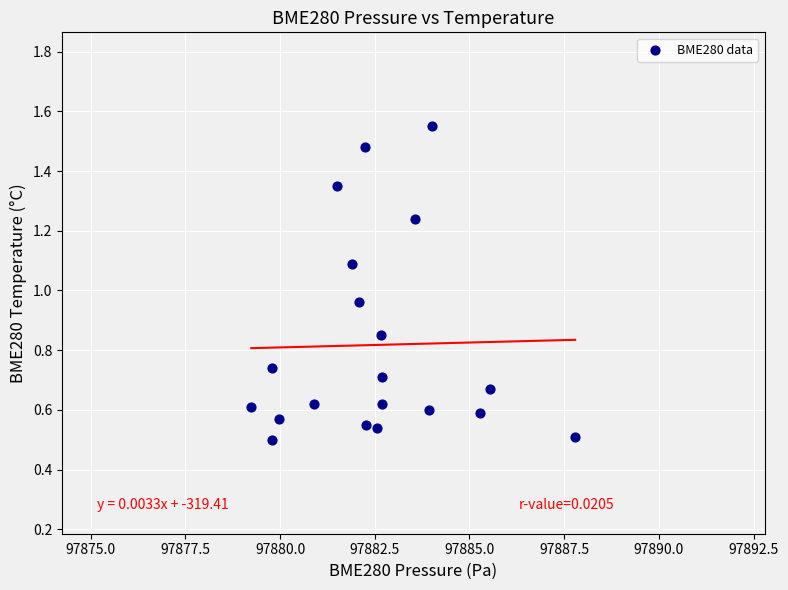

What is the range of X values (max minus min)?

8.5